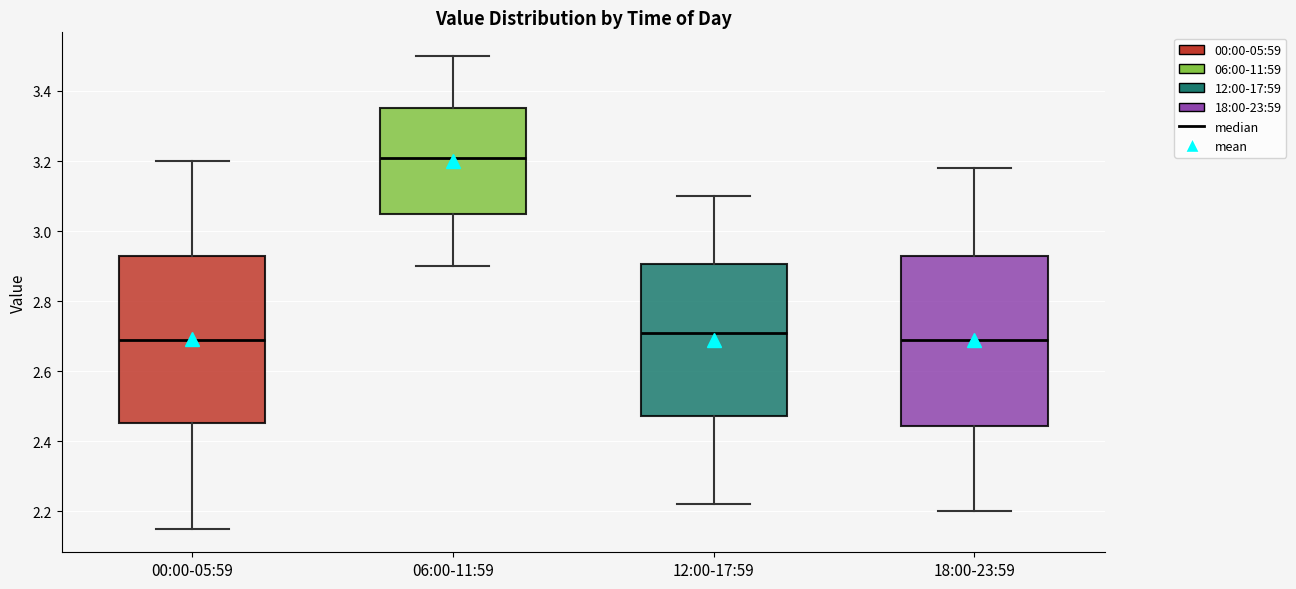

Reading left to right, read every box against the y-axis: the position of its median line, the range the box covers, and the ends of its whiskers. The values are not printed on the chart, so give them approximately, as read against the axis.

00:00-05:59: median 2.70, box 2.46 to 2.94, whiskers 2.16 to 3.20
06:00-11:59: median 3.22, box 3.06 to 3.36, whiskers 2.90 to 3.50
12:00-17:59: median 2.72, box 2.48 to 2.90, whiskers 2.22 to 3.10
18:00-23:59: median 2.70, box 2.44 to 2.92, whiskers 2.20 to 3.18